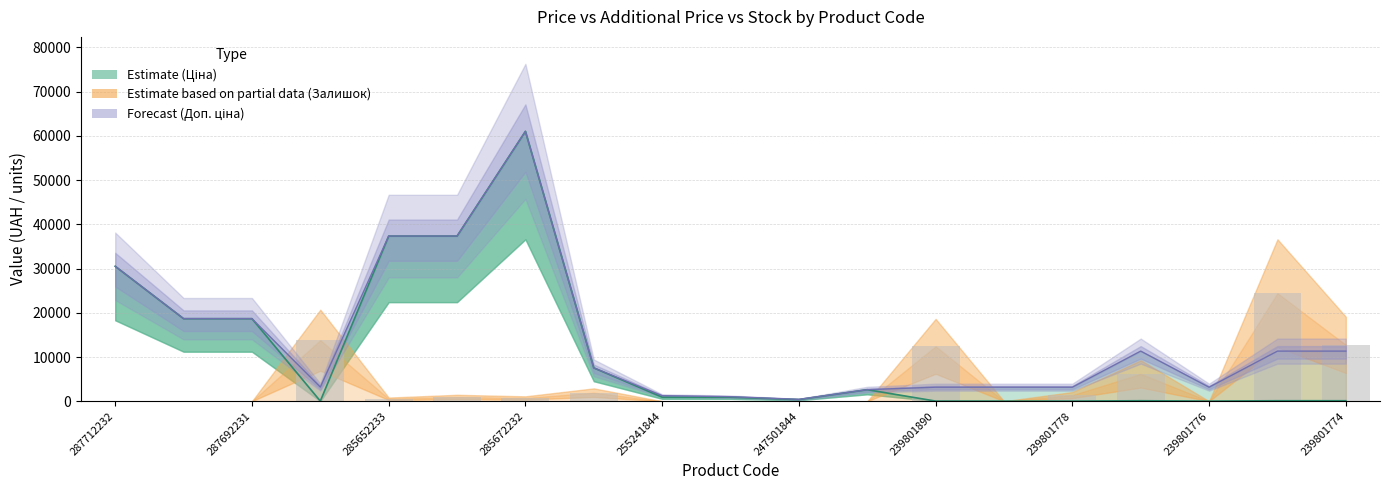

At how many categories does at least one series exceed 29045?

4